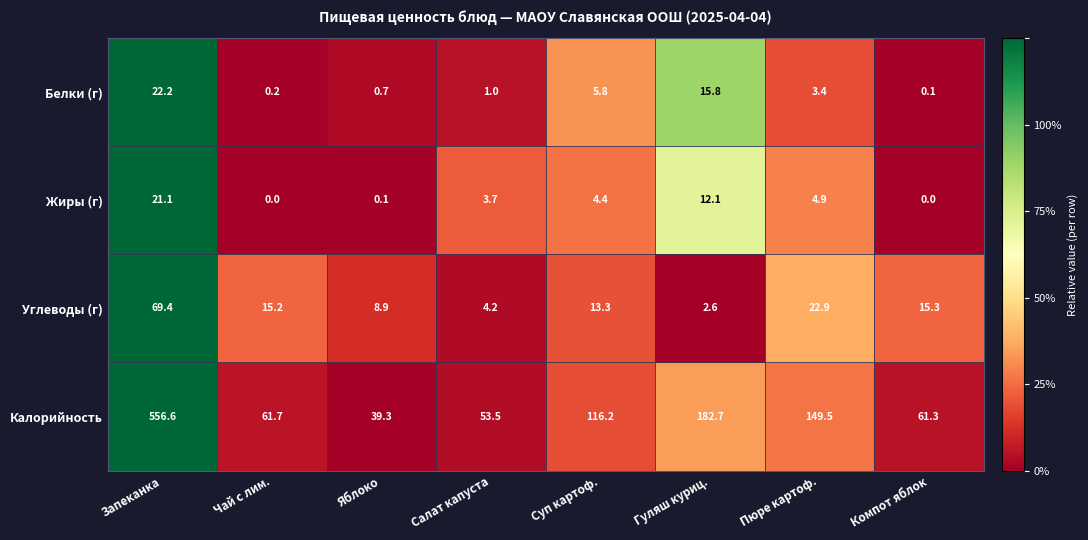

The value of Углеводы (г) at Гуляш куриц. is 4.0. True or false?

False